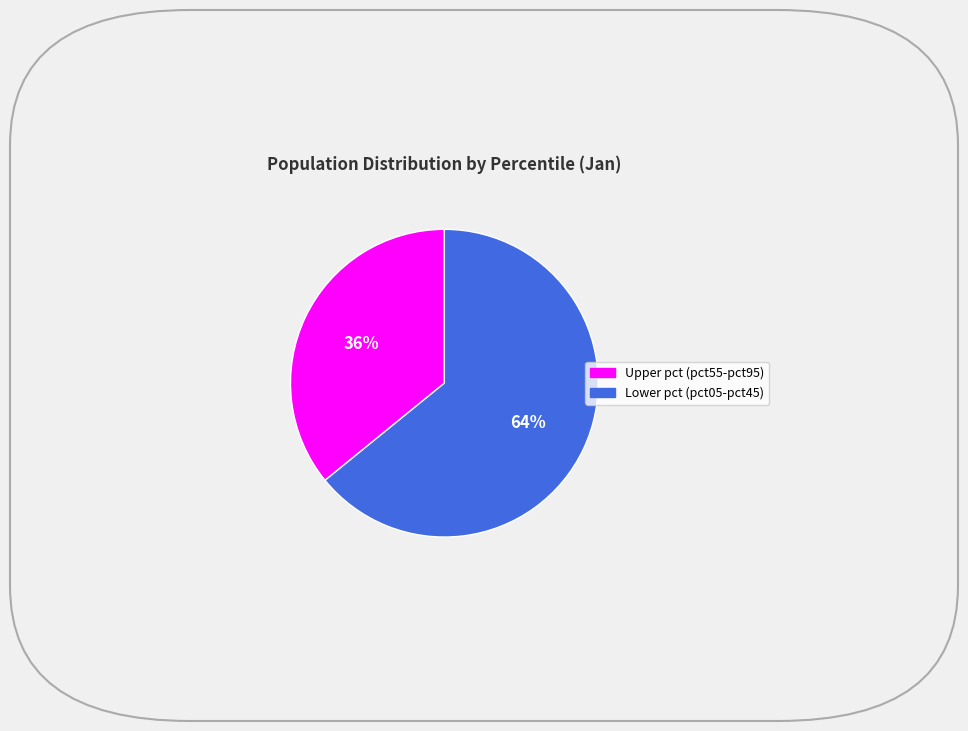

Is there any slice that represents more than half of the pie?

Yes